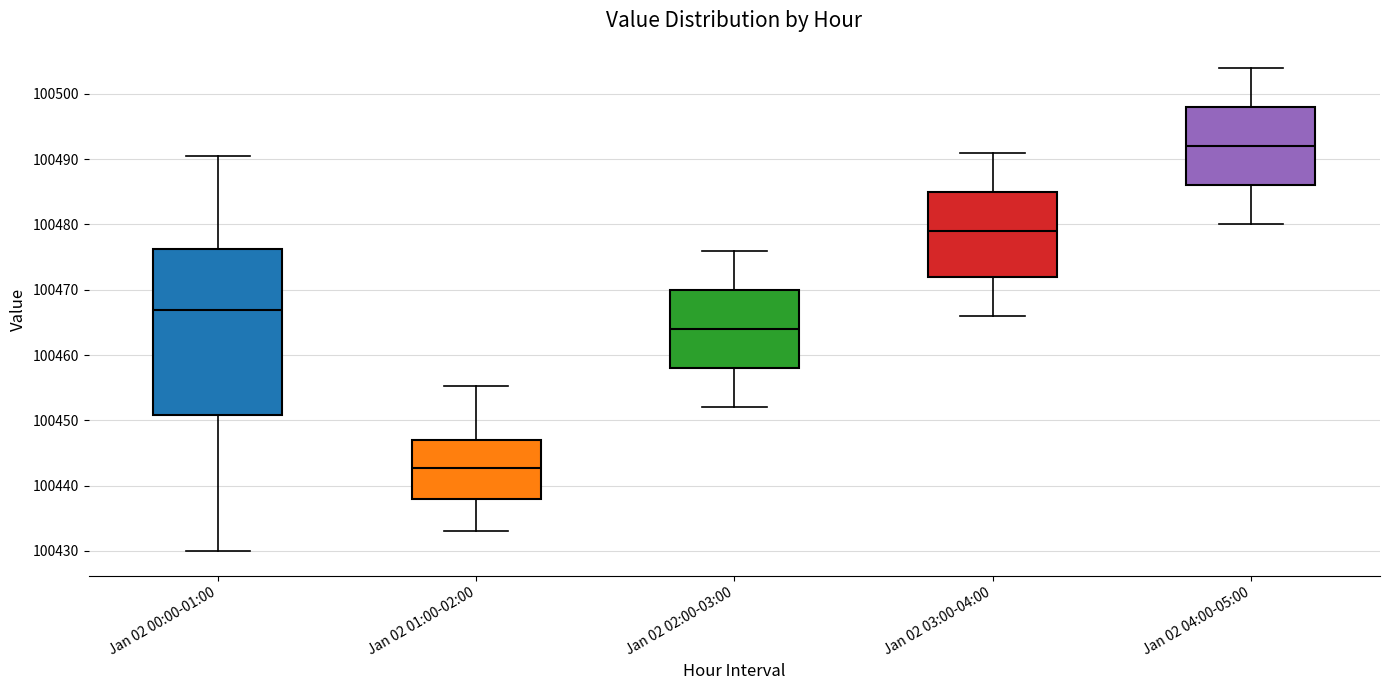

Where does the lower whisker of the box for Jan 02 01:00-02:00 end on the y-axis? The values are not printed on the chart, so give them approximately, as read against the axis.

100433